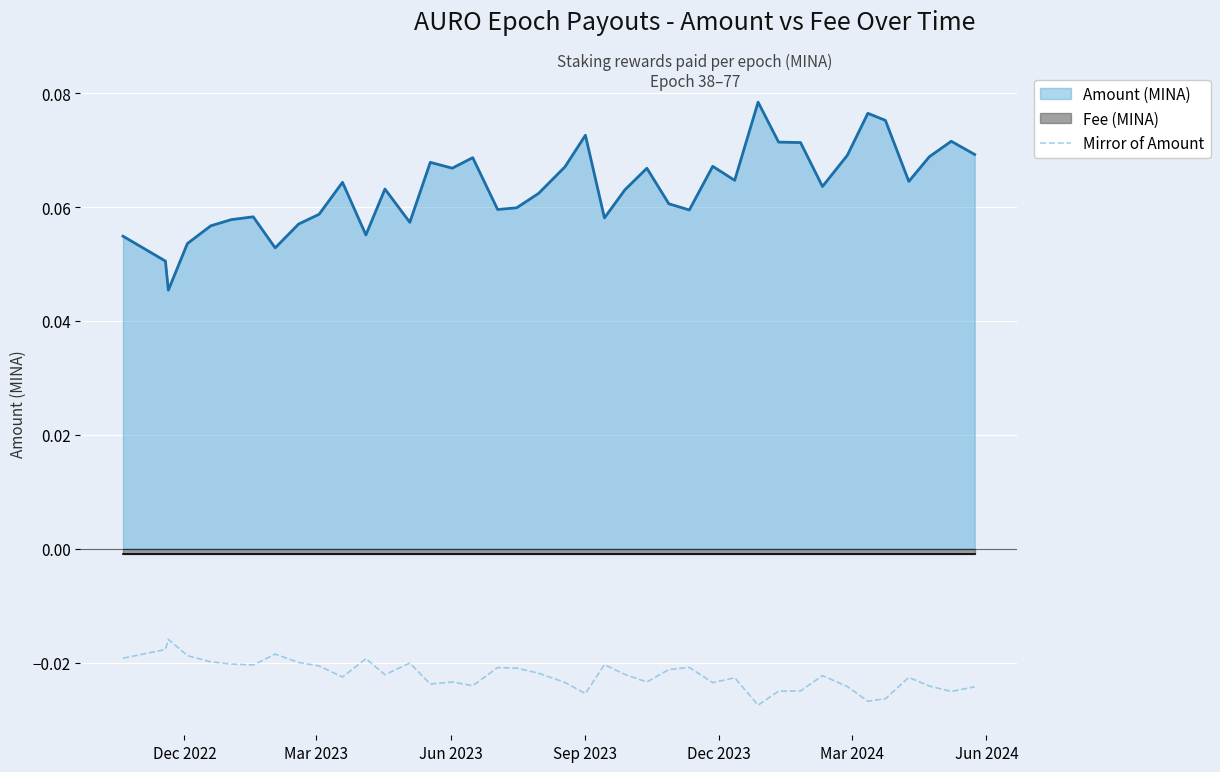

True or false: Amount (MINA) and Mirror of Amount intersect in this chart.

False